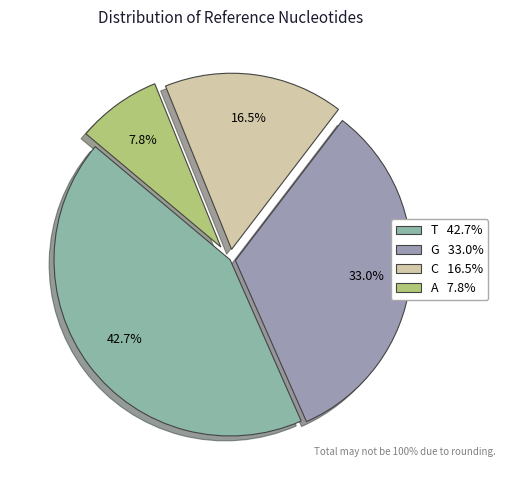

How many slices are in this pie chart?

4